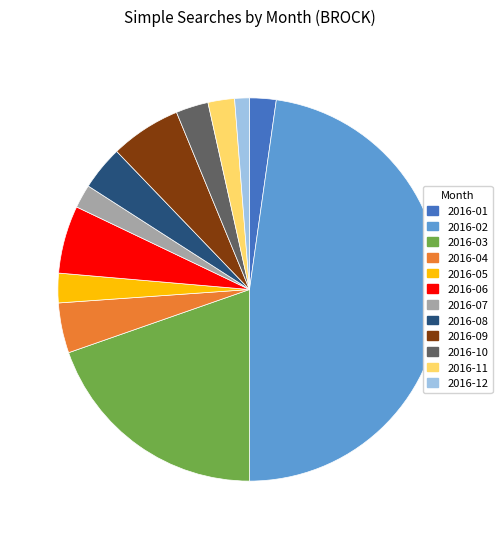

How many slices are in this pie chart?

12